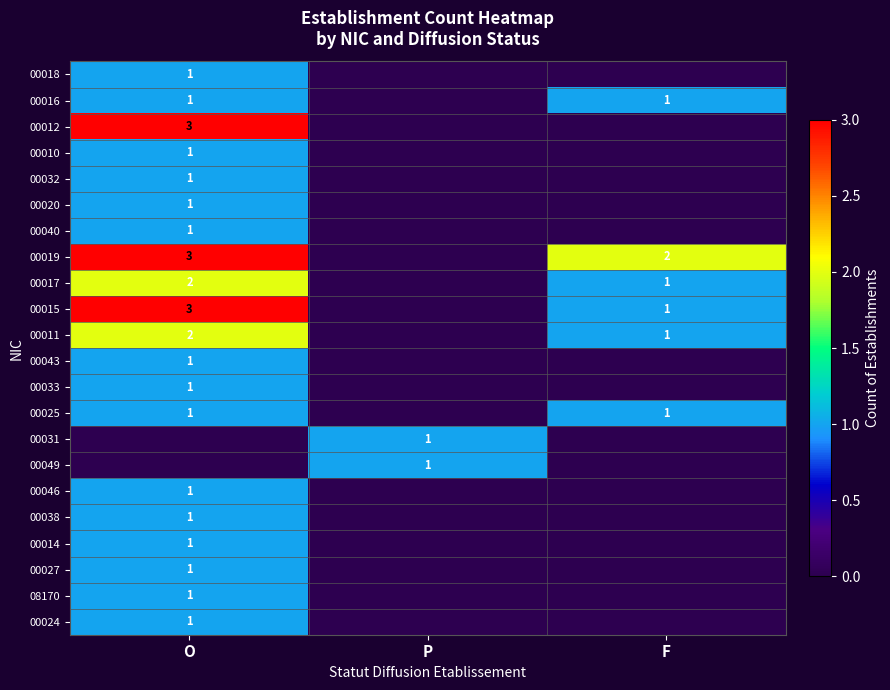

The 00049 series shows 2 at P. True or false?

False